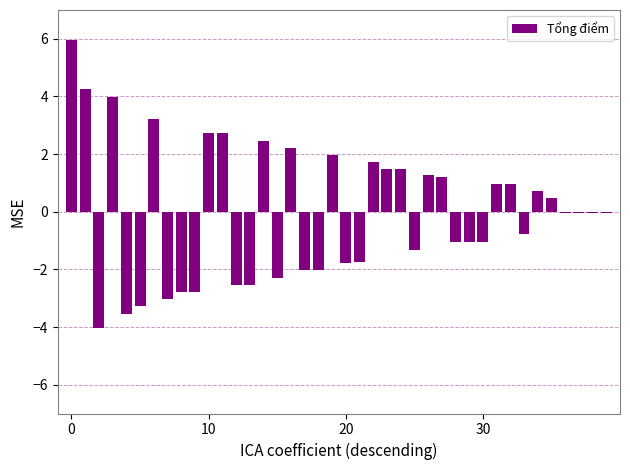

What is the greatest value displayed?

6.0